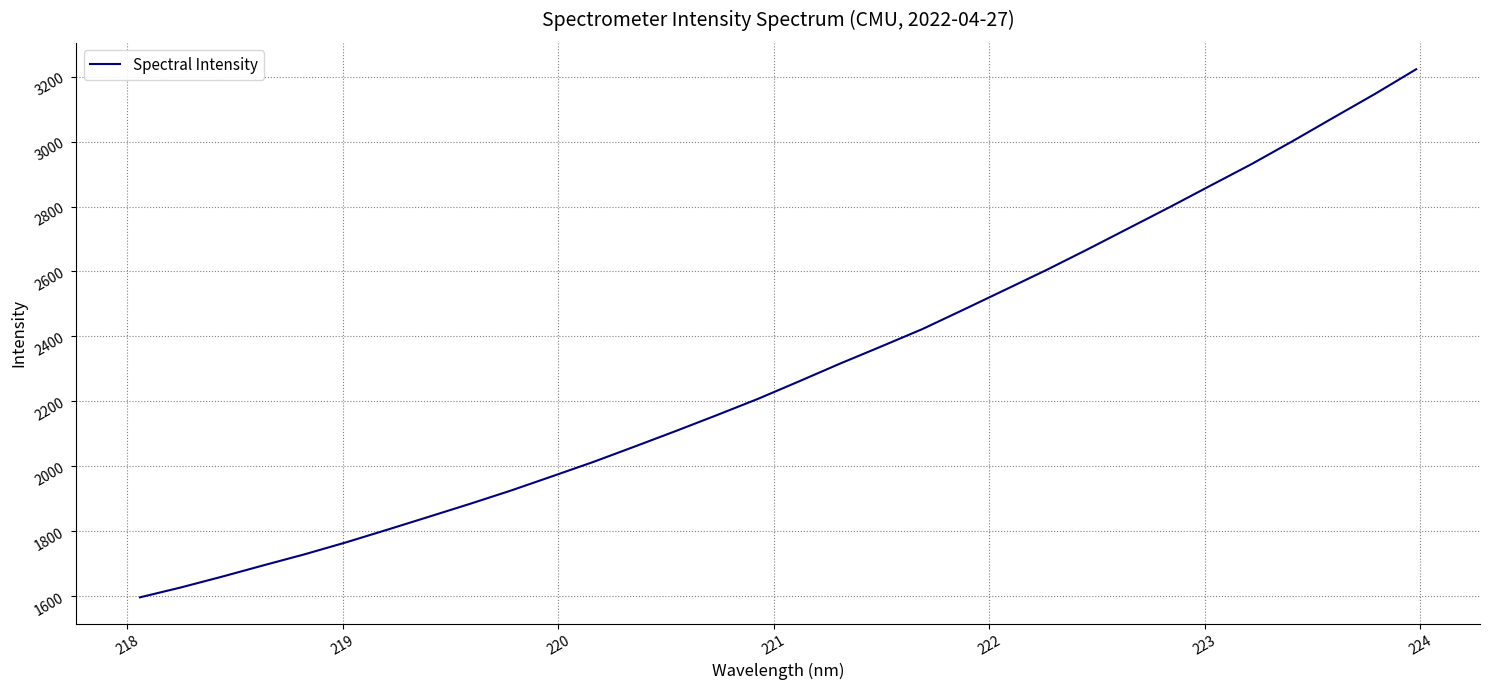

What is the maximum value shown in the chart?

3222.9